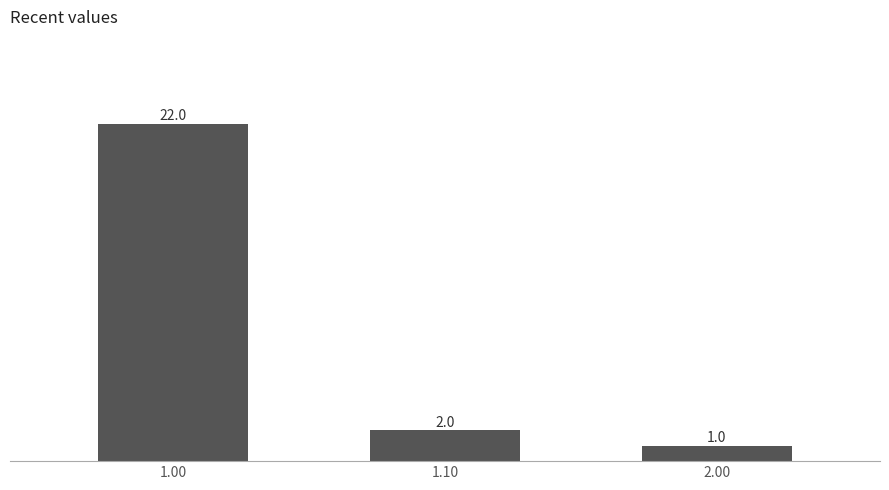

What is the change in value from 1.00 to 1.10?

-20